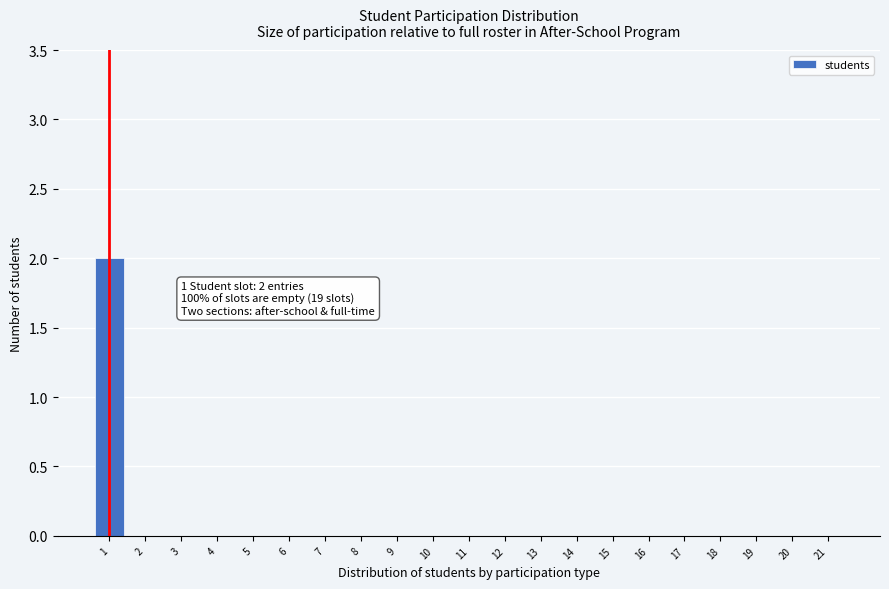

Reading left to right, list all the values displayed in this chart.

1=2	2=0	3=0	4=0	5=0	6=0	7=0	8=0	9=0	10=0	11=0	12=0	13=0	14=0	15=0	16=0	17=0	18=0	19=0	20=0	21=0